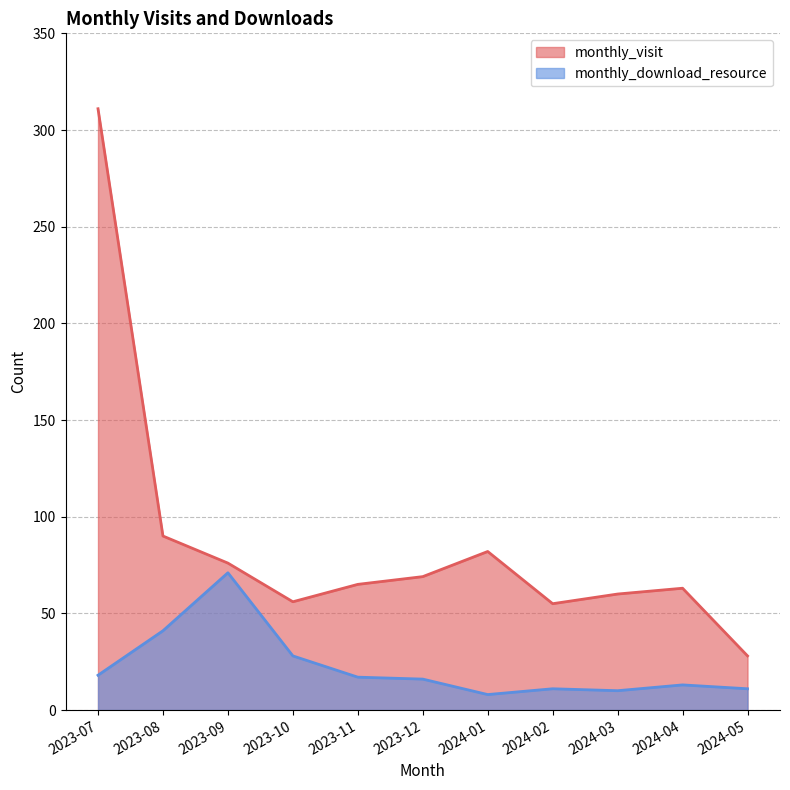

Between 2024-04 and 2024-05, which series saw the biggest shift?

monthly_visit